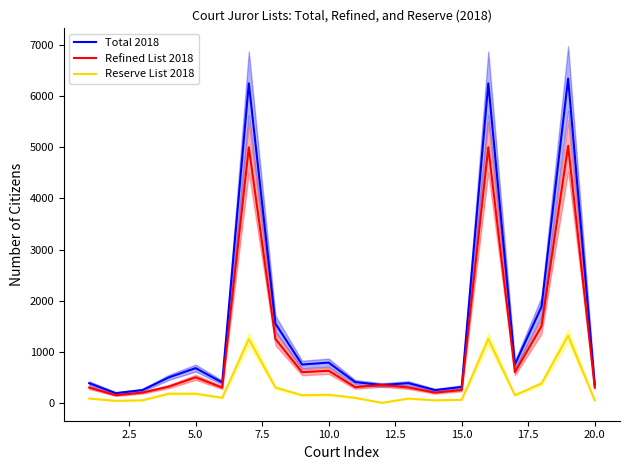

How many interior local peaks does the Refined List 2018 series have?

6